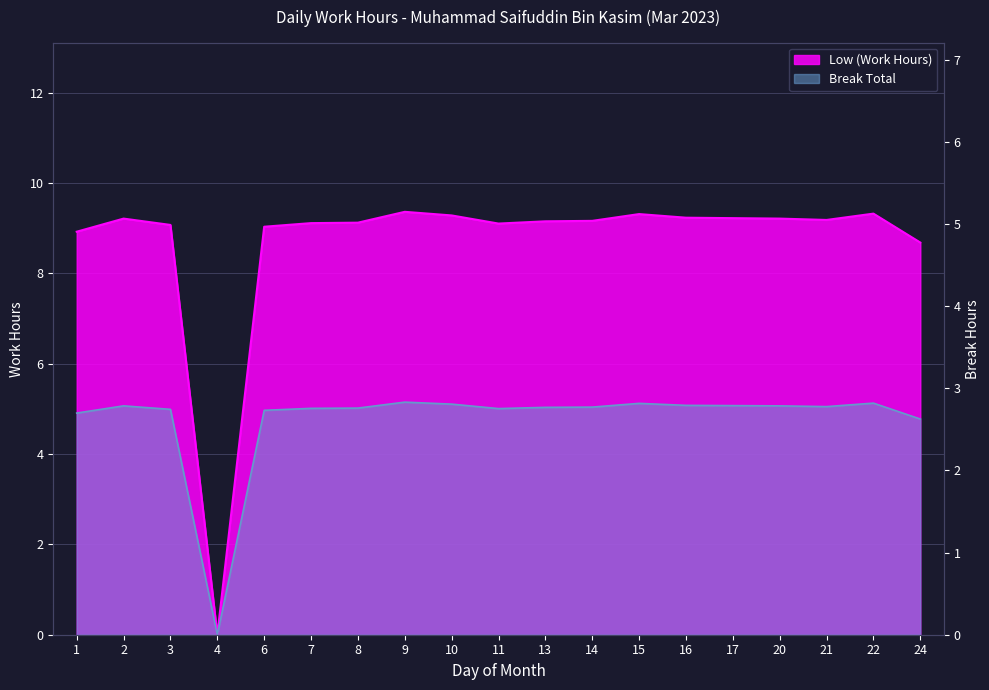

Rank the categories by value from lowest to highest.

4, 24, 1, 6, 3, 11, 7, 8, 13, 14, 21, 2, 20, 17, 16, 10, 15, 22, 9